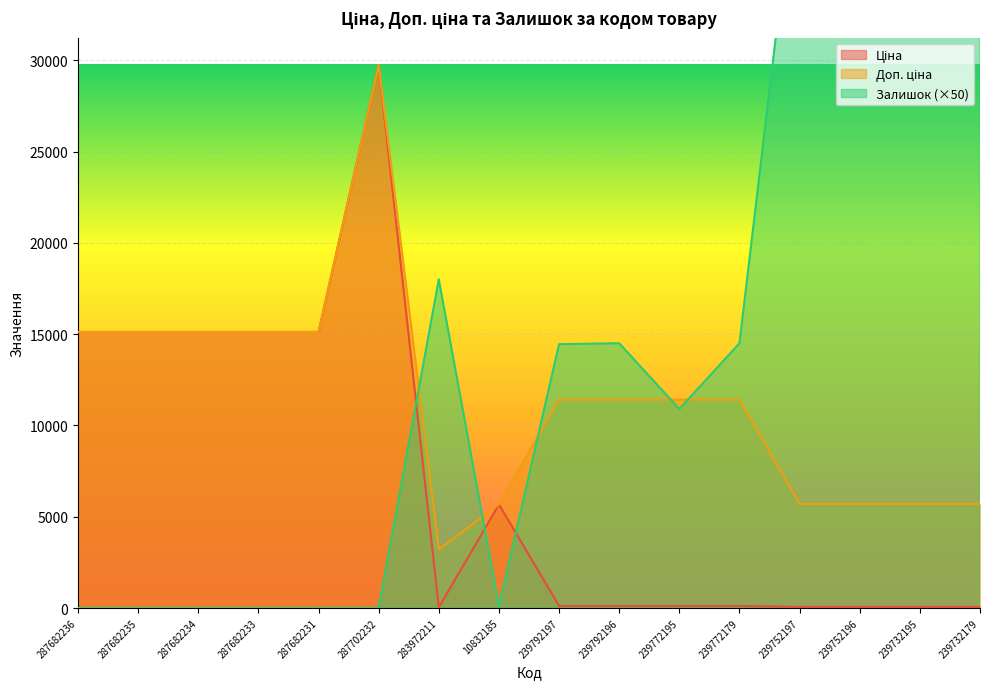

At which label does Доп. ціна first exceed 11410?

287682236